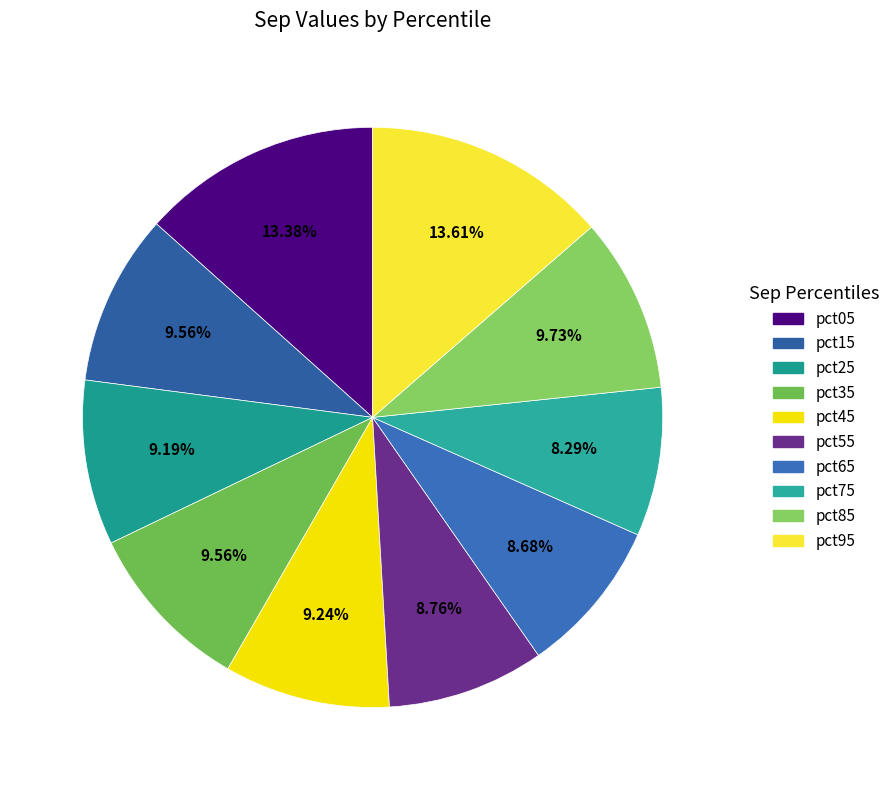

Do pct85 and pct65 together represent more than half of the pie?

No